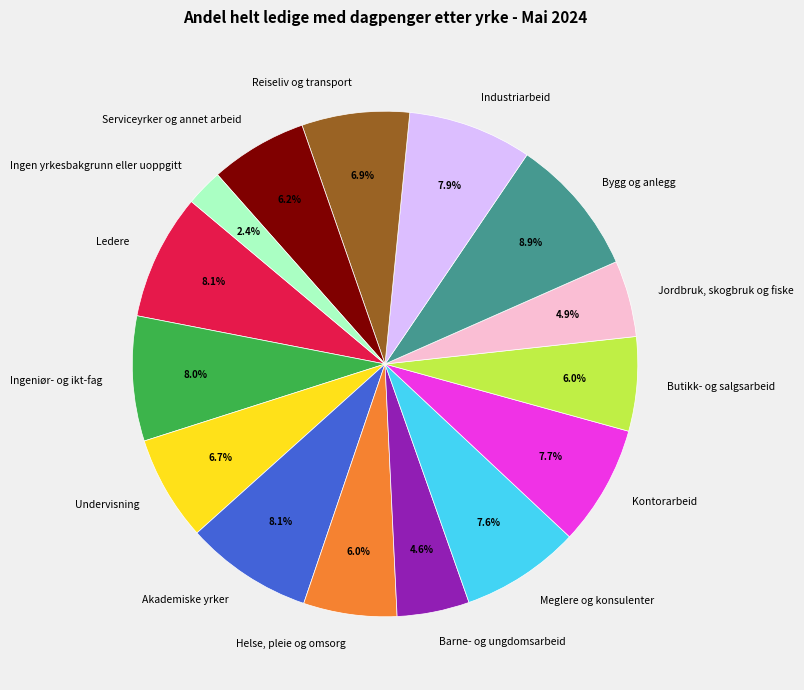

How many segments does this pie chart have?

15